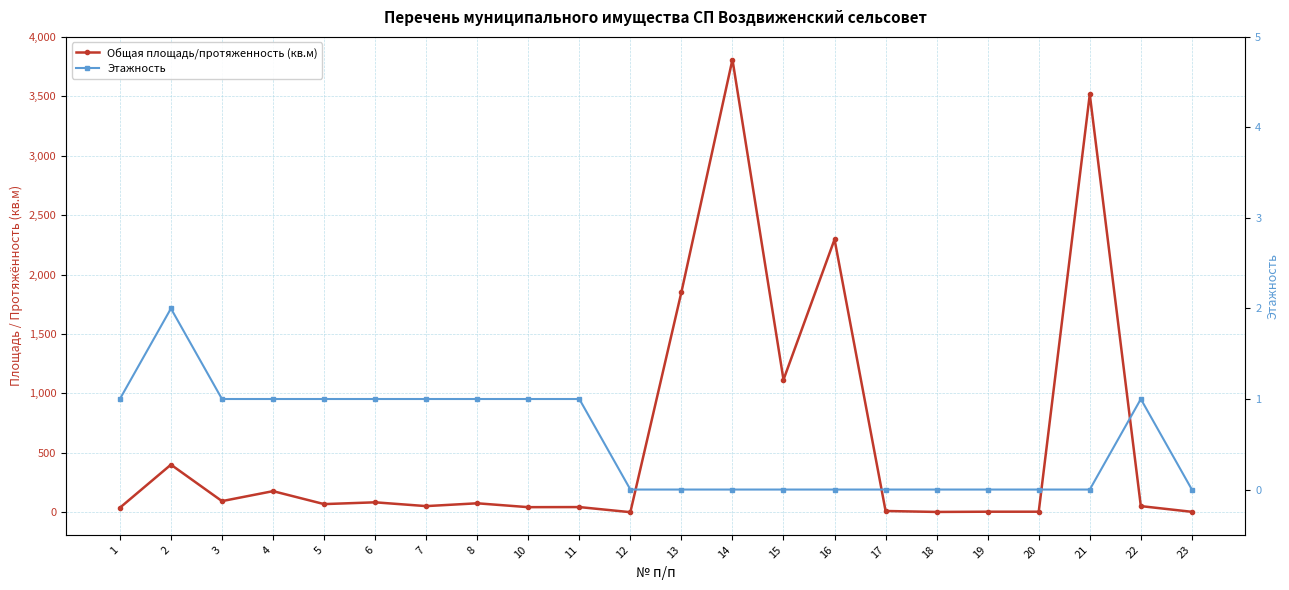

Reading left to right, what are all the values shown in this chart?

Общая площадь/протяженность (кв.м): 37.3	399.9	93.1	177.0	68.0	83.0	51.1	74.8	42.2	43.0	0.0	1852.0	3810.0	1115.0	2296.0	10.0	2.0	4.0	4.0	3517.0	51.1	3.0
Этажность: 1.0	2.0	1.0	1.0	1.0	1.0	1.0	1.0	1.0	1.0	0.0	0.0	0.0	0.0	0.0	0.0	0.0	0.0	0.0	0.0	1.0	0.0